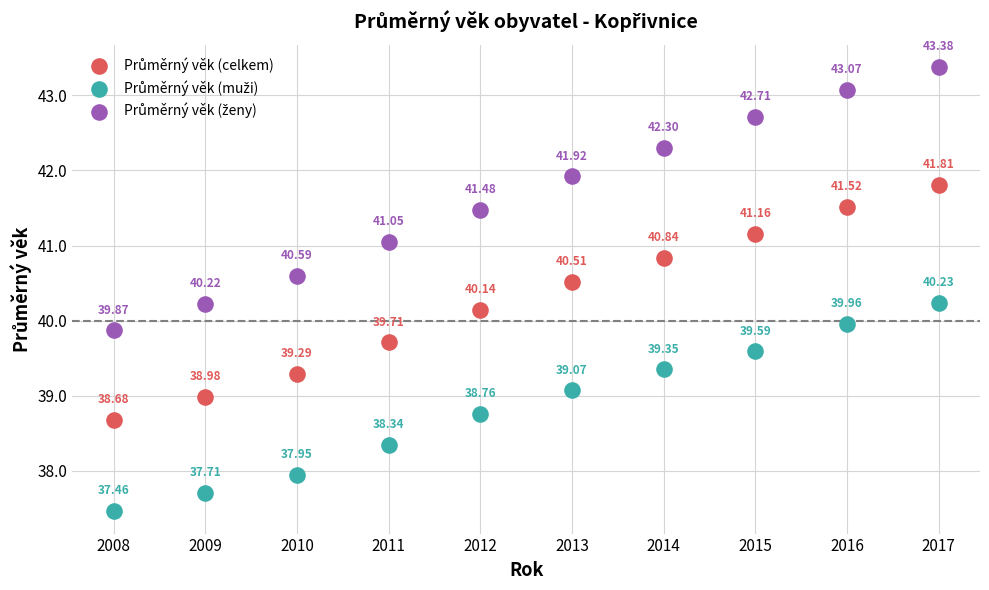

Across all data points, what is the range of Y values (max minus min)?

5.9